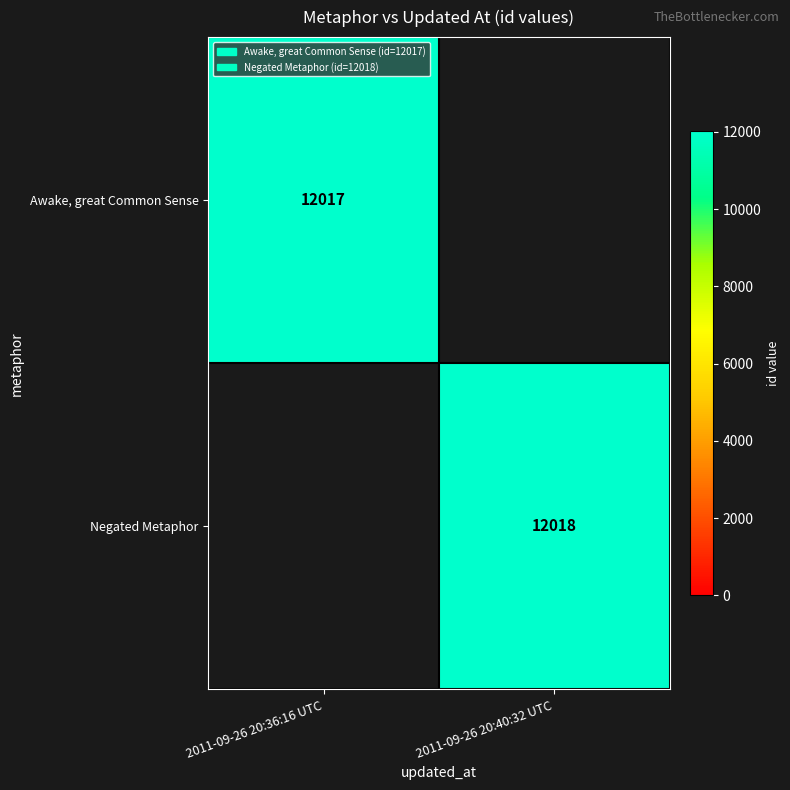

The Awake, great Common Sense series shows 12017 at 2011-09-26 20:36:16 UTC. True or false?

True